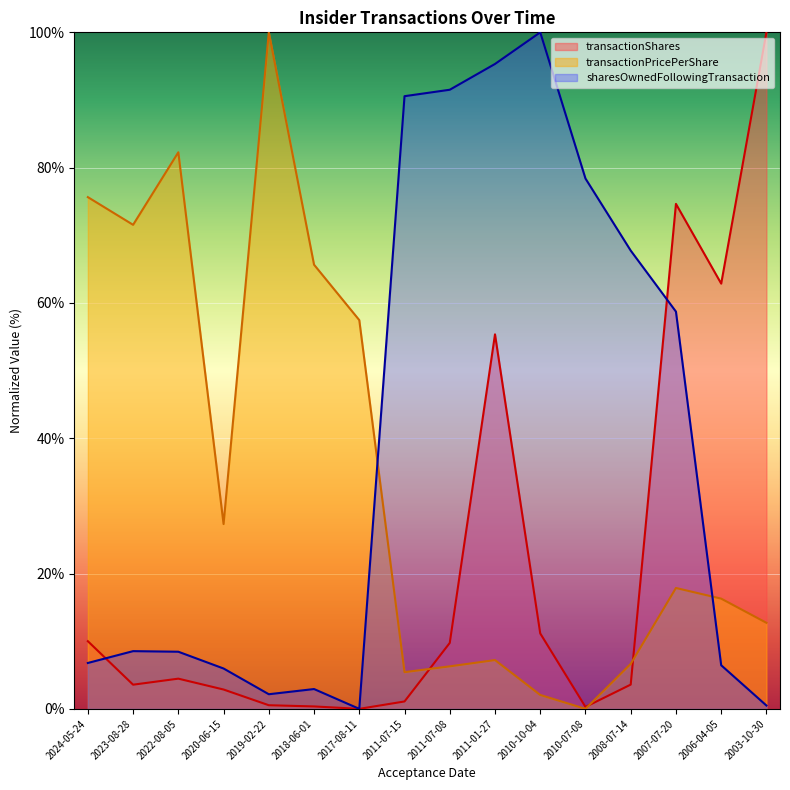

Which series has the largest total across all categories?

sharesOwnedFollowingTransaction